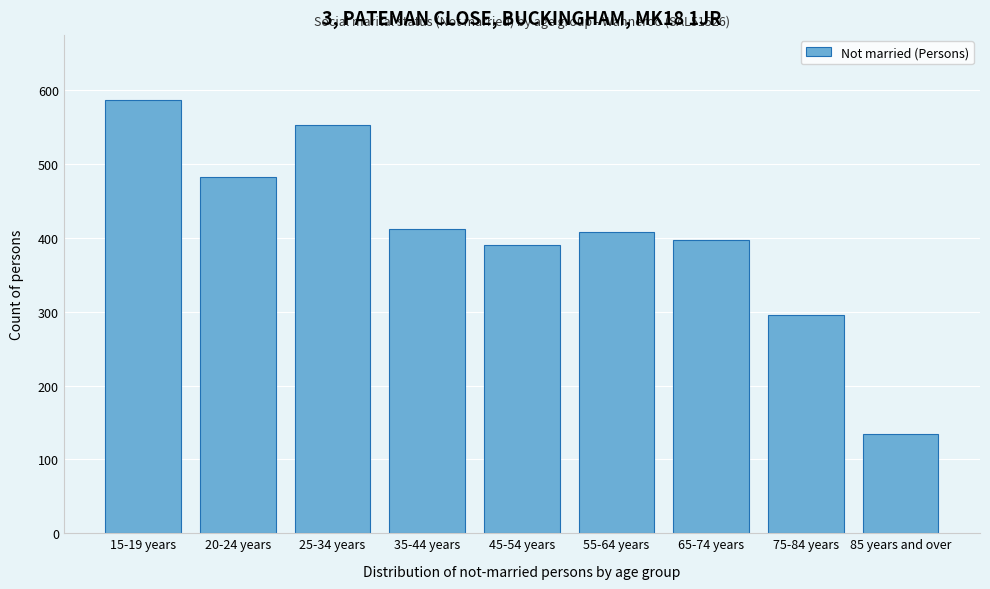

Reading left to right, what are all the values shown in this chart?

587	483	553	412	391	408	397	295	135